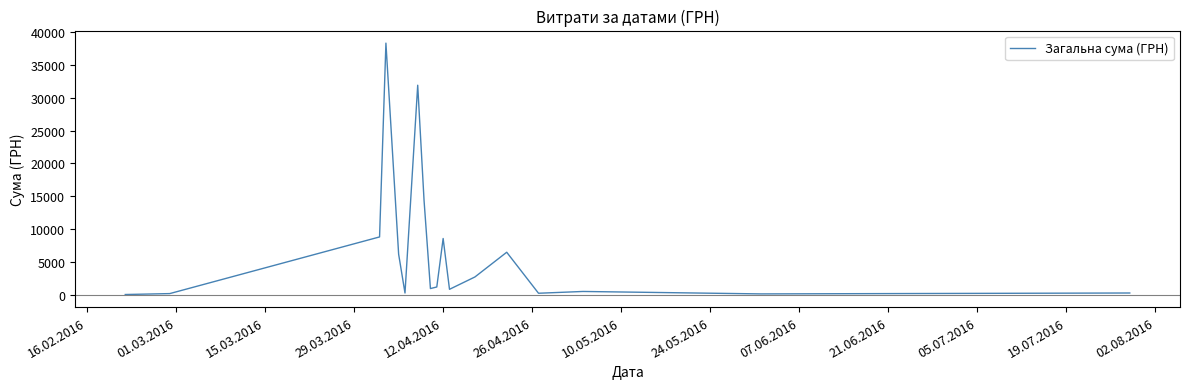

What is the sum of all values?

121839.8